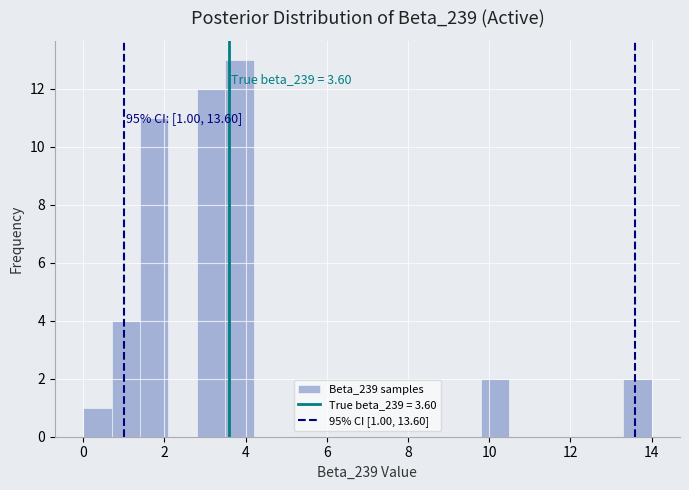

Read against the x-axis, roughly where is the centre of the tallest bar?

3.8